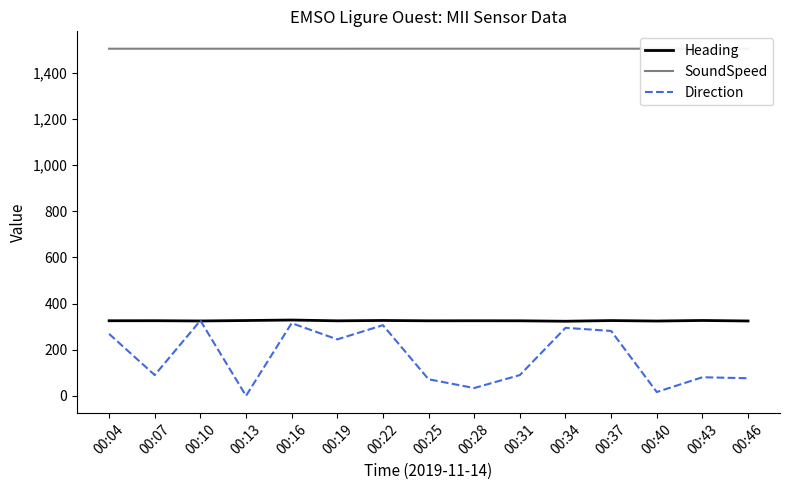

Which series has the largest total across all categories?

SoundSpeed